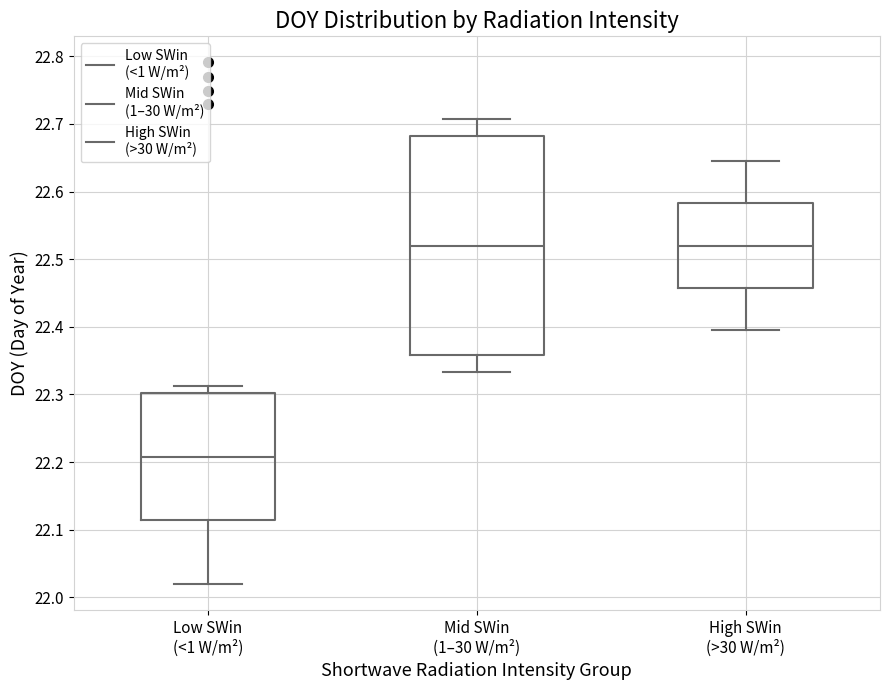

Where is the upper edge of the box for Low SWin (<1 W/m²) on the y-axis? The values are not printed on the chart, so give them approximately, as read against the axis.

22.30